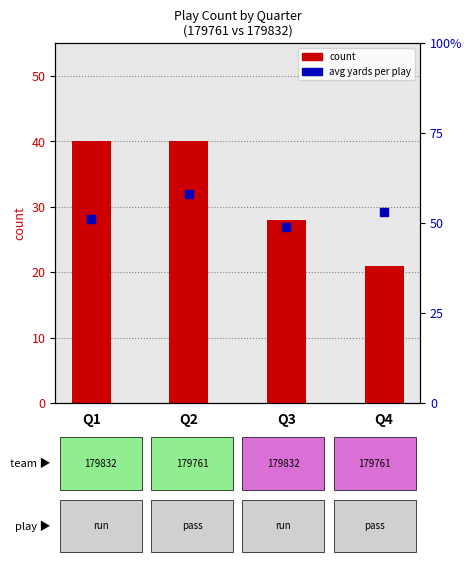

Which series reaches the minimum Y coordinate?

avg yards per play